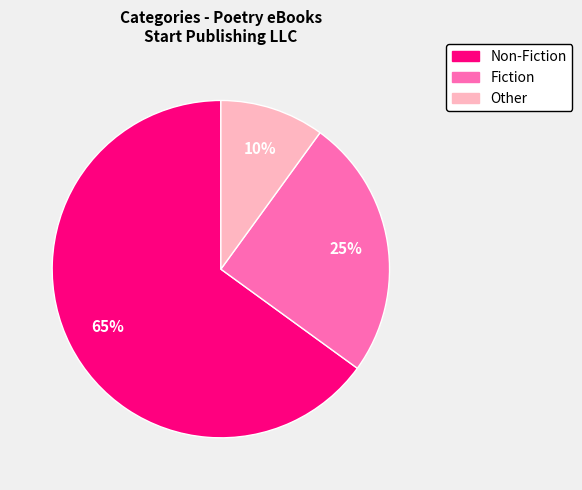

How many slices are in this pie chart?

3